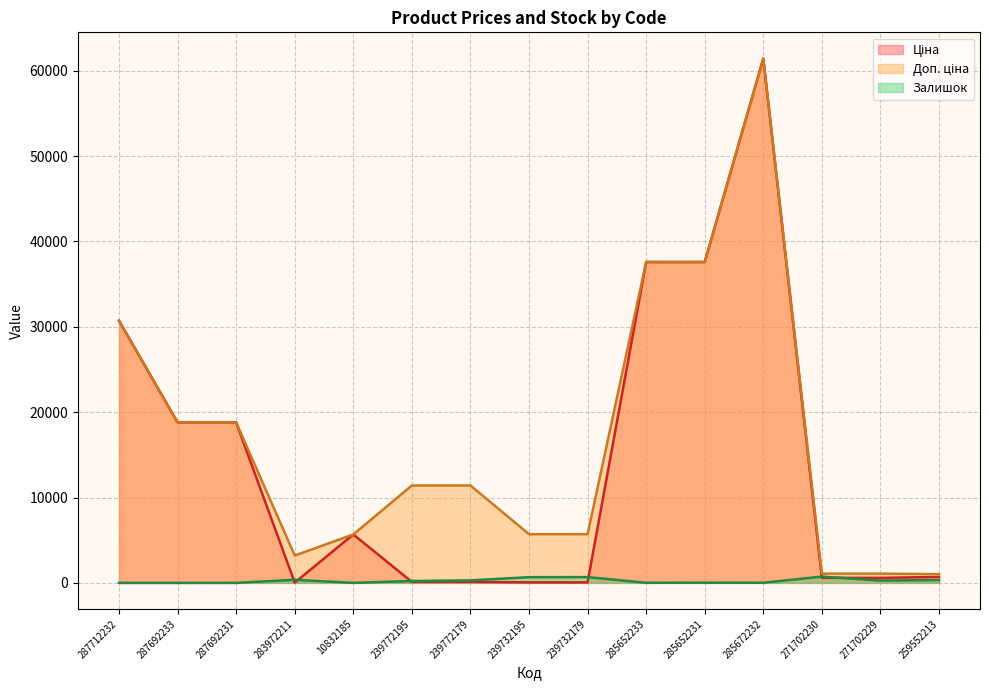

True or false: Залишок and Доп. ціна cross at least once.

False